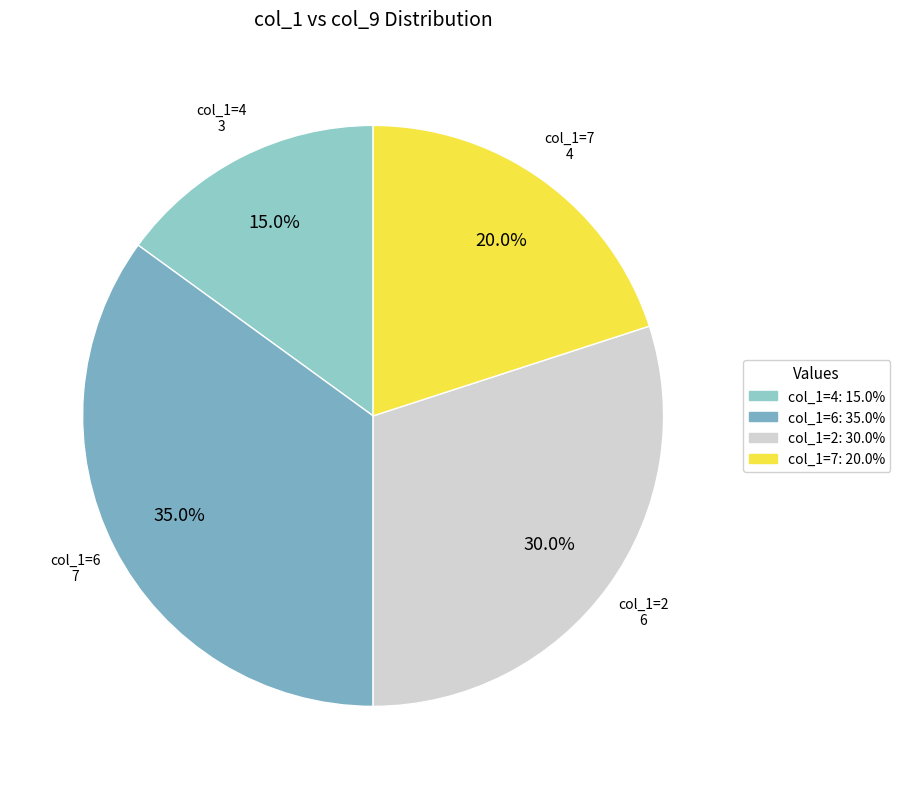

Does col_1=6 represent more than half of the total?

No